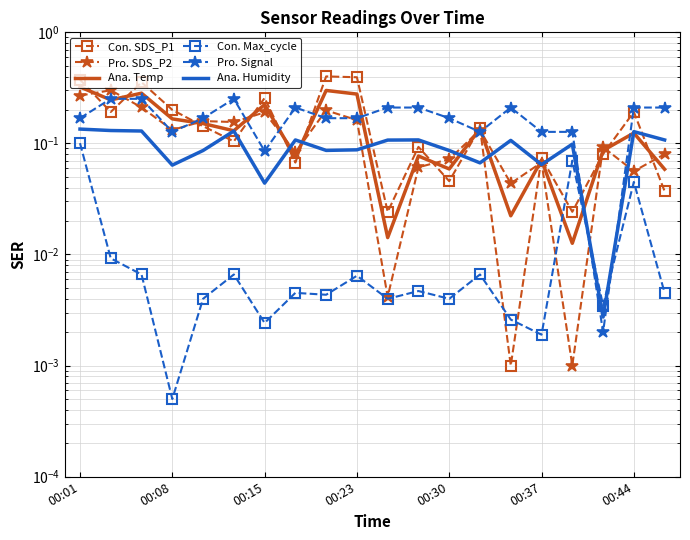

At which category is the sum across all series the highest?

00:01